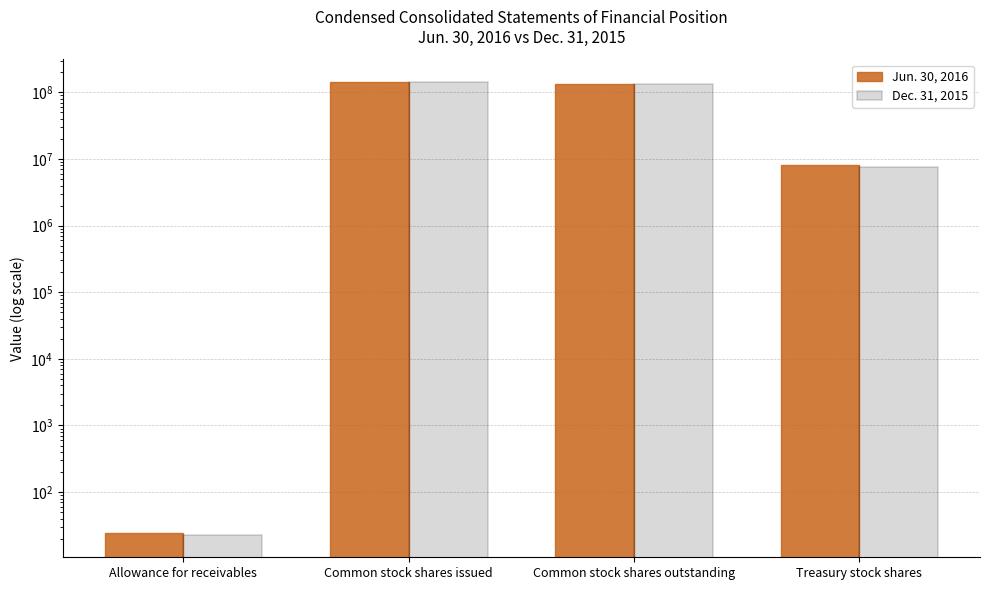

At which category is the sum across all series the highest?

Common stock shares issued